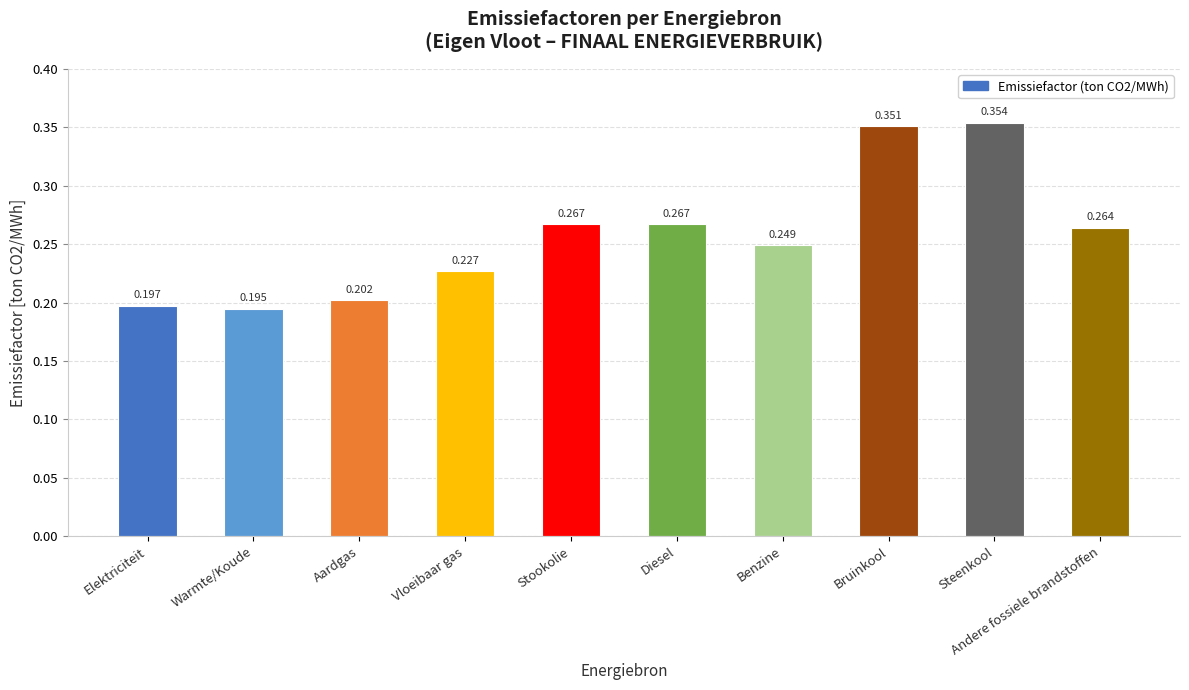

Are the bars horizontal?

No